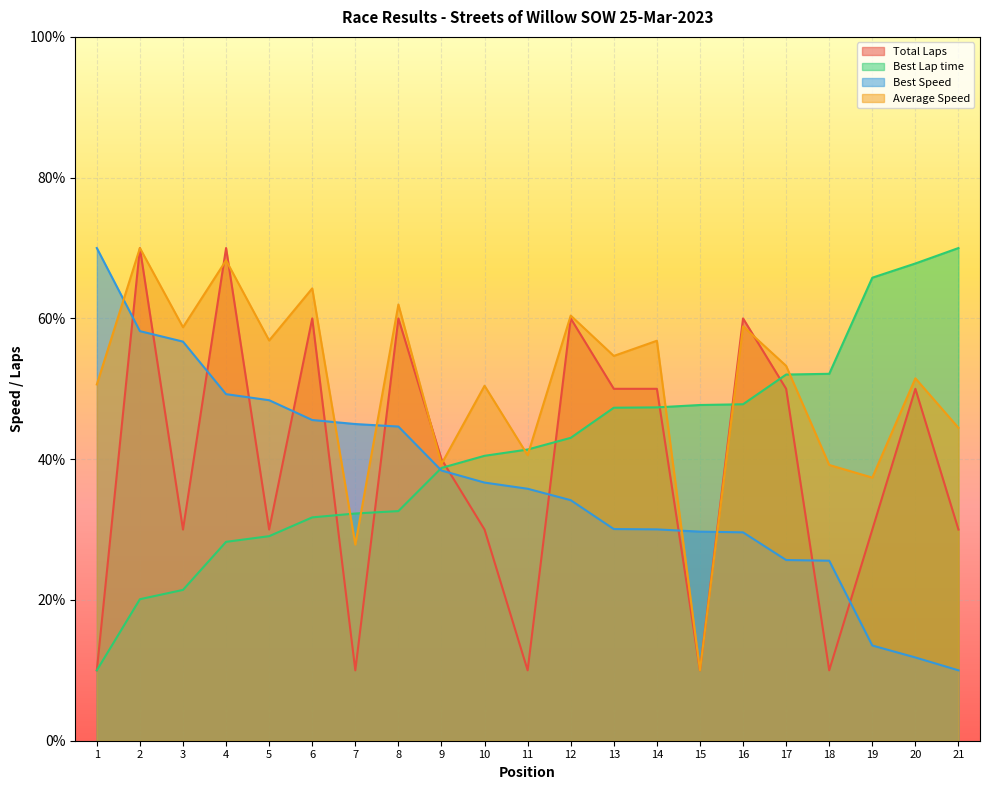

Between which two adjacent categories do Average Speed and Best Lap time first intersect?

6 and 7